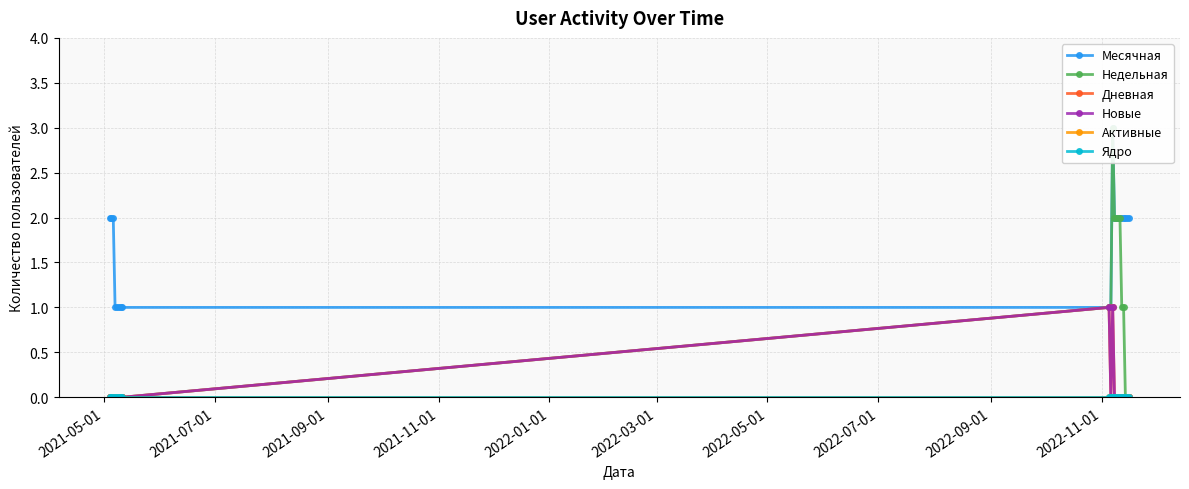

What is the greatest value displayed?

3